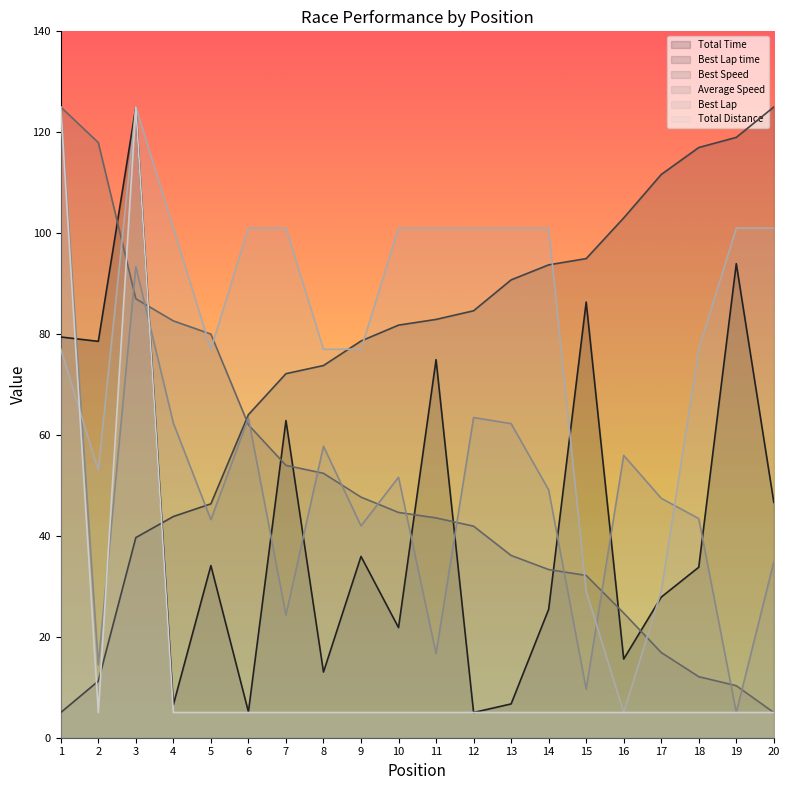

At 13, list the series in order from smallest to largest.

Total Distance, Total Time, Best Speed, Average Speed, Best Lap time, Best Lap